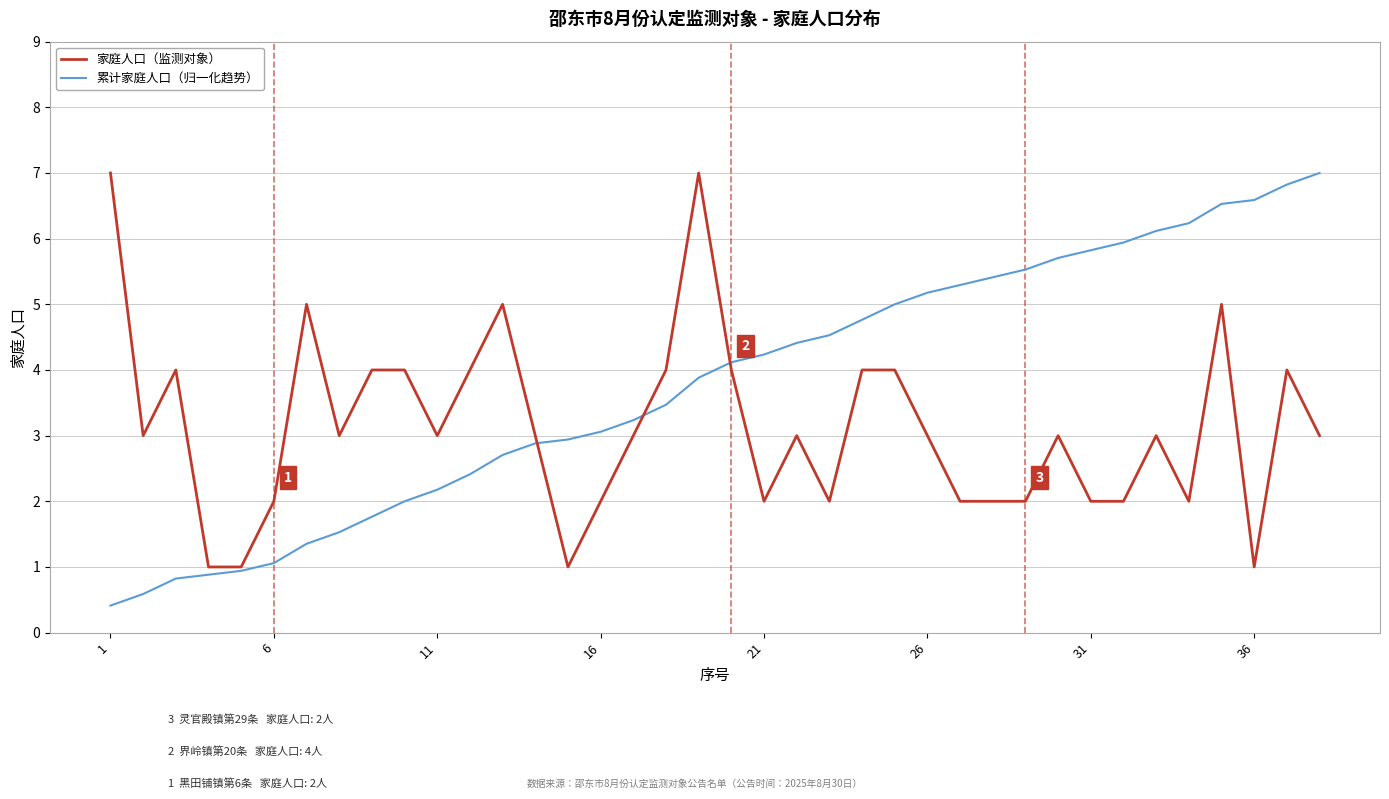

List the series in order of their overall mean, highest first.

累计家庭人口（归一化趋势）, 家庭人口（监测对象）